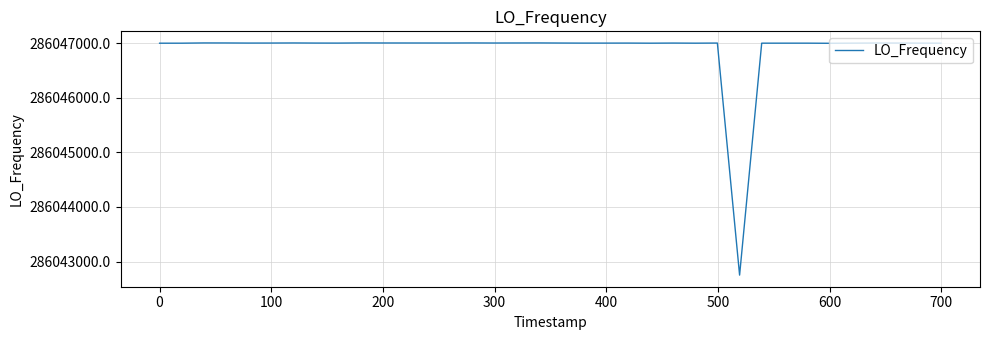

What is the smallest value displayed?

286042750.9